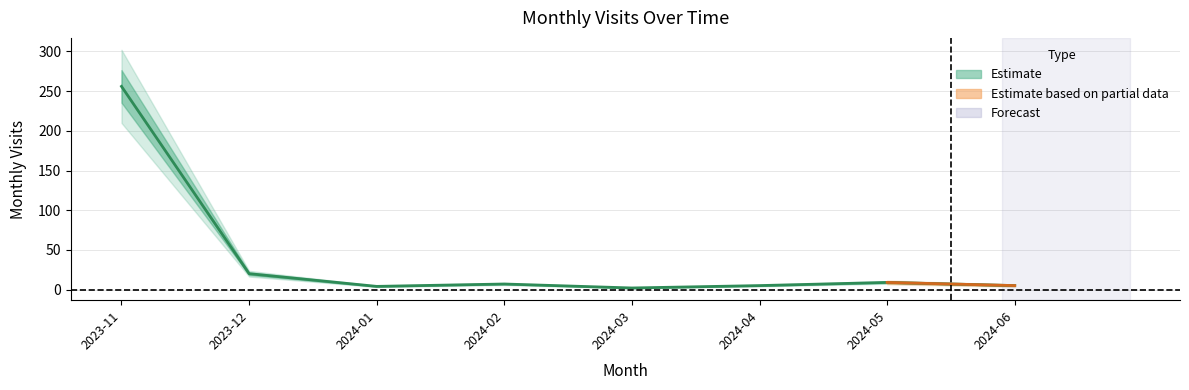

Reading right to left, extract all data points from this chart.

2024-06=5	2024-05=9	2024-04=5	2024-03=2	2024-02=7	2024-01=4	2023-12=20	2023-11=256